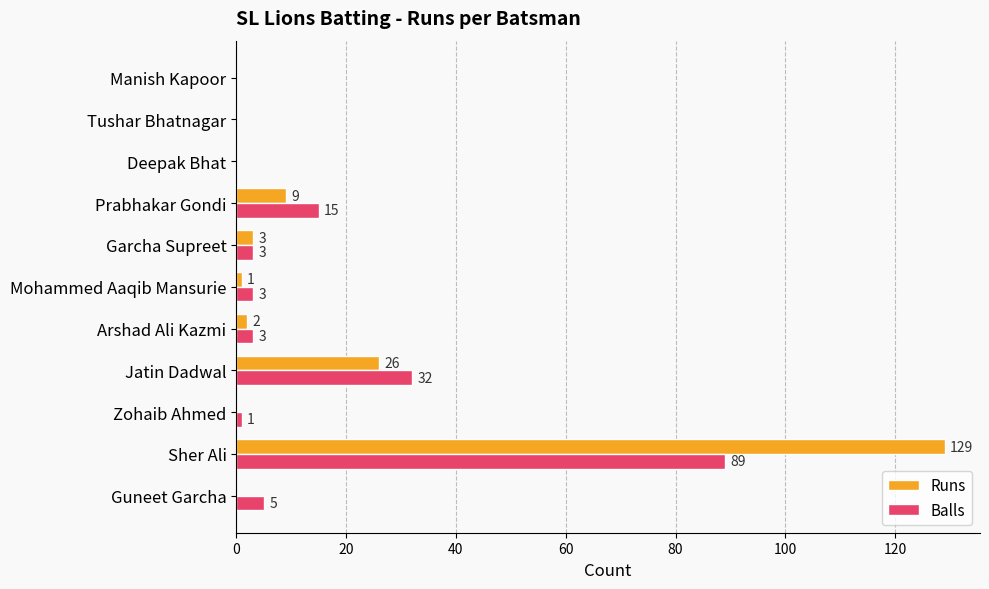

What is the sum of all Runs values?

170